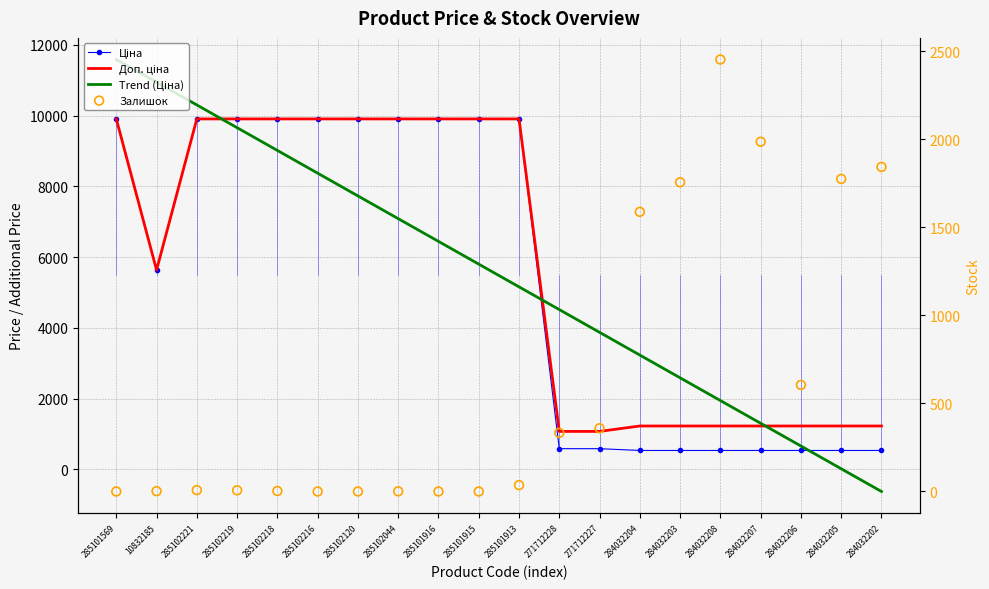

At how many categories does at least one series exceed 7192?

11